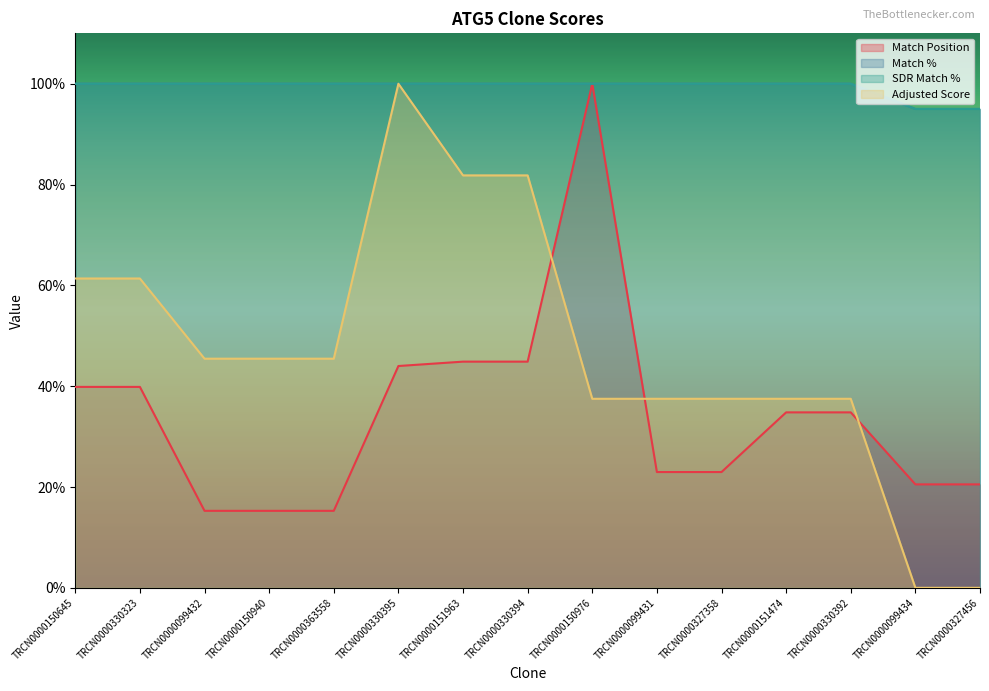

How many values in the SDR Match % series are below 100?

2